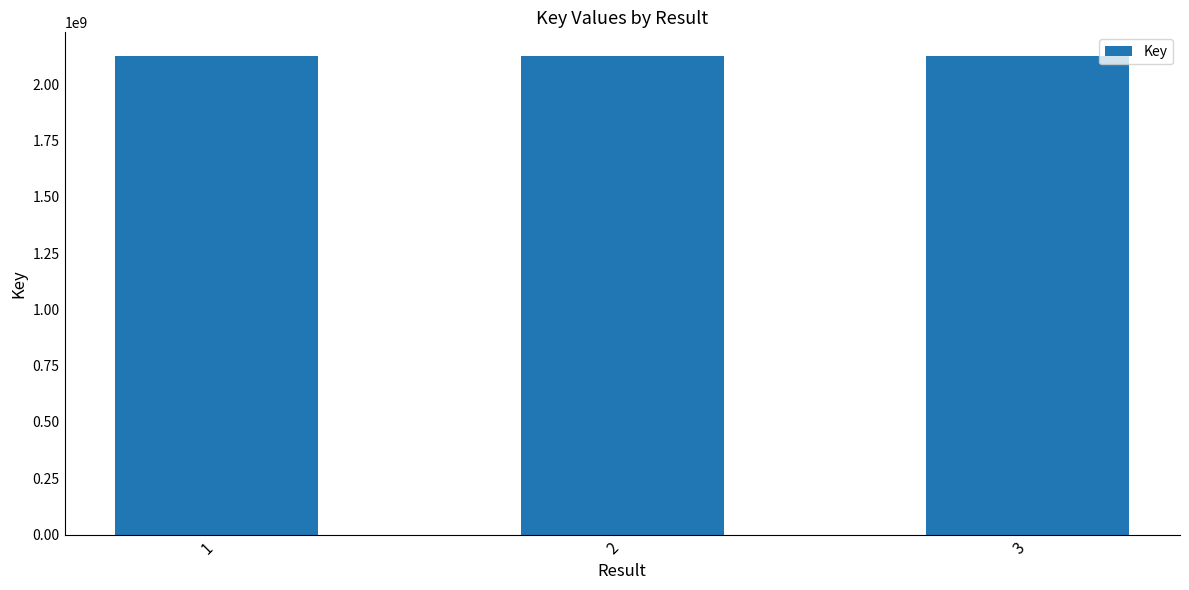

What is the ratio of the value at 1 to the value at 2?

1.0